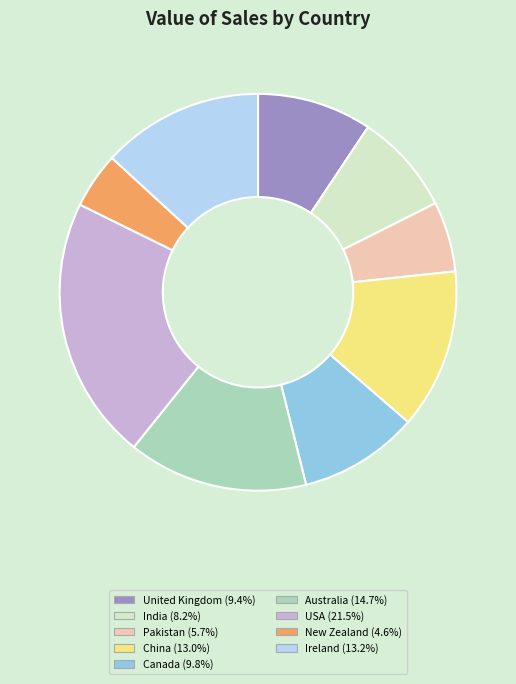

How many segments does this pie chart have?

9